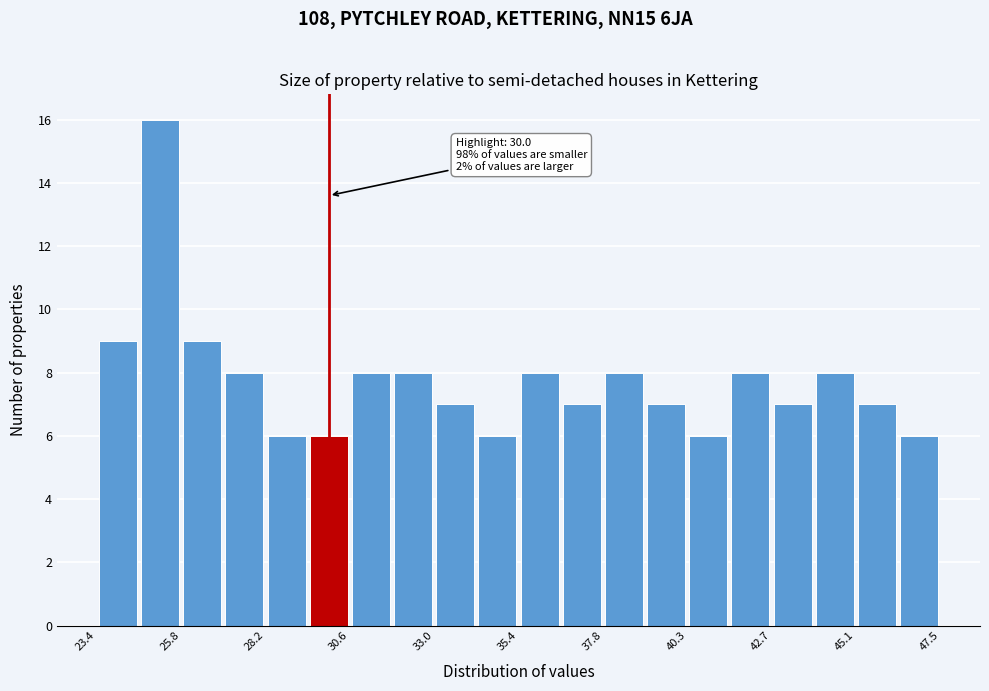

Around what value on the x-axis is the tallest bar? Give the approximate position of its centre, as read against the axis.

25.0